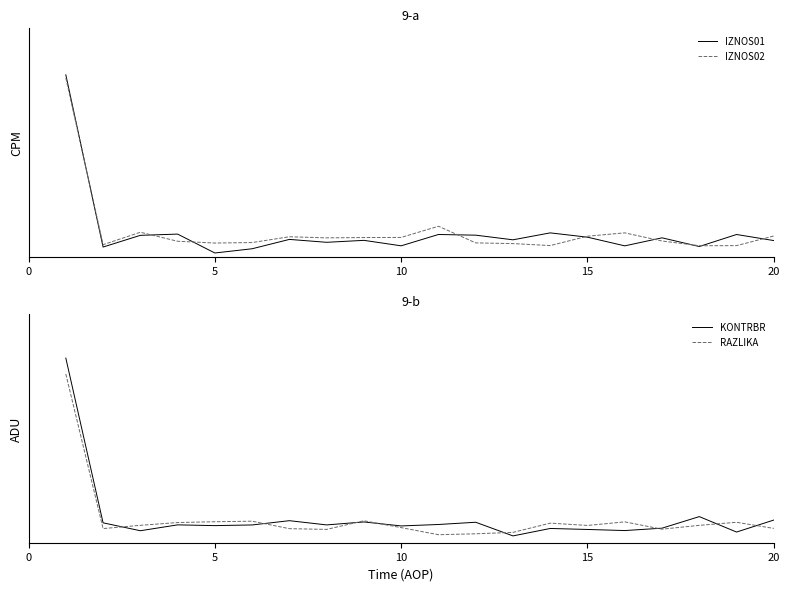

Which series has the largest range (max minus min)?

IZNOS01